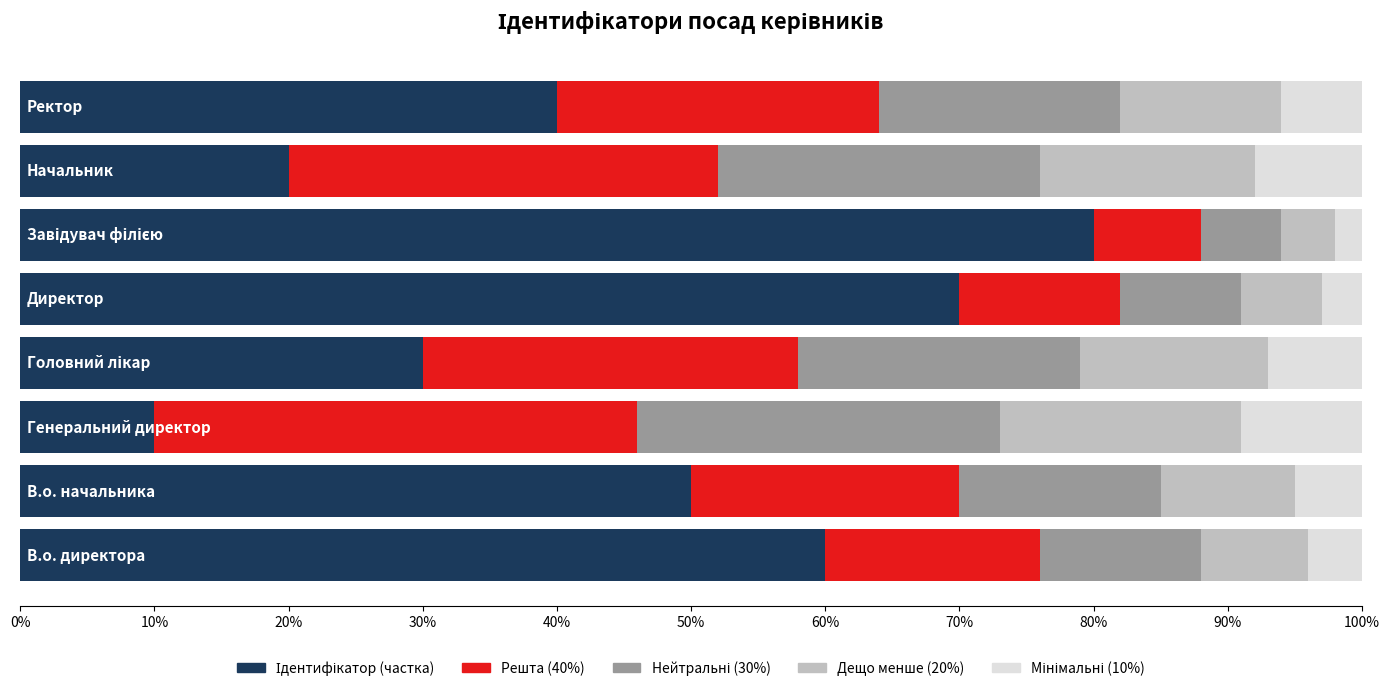

Reading right to left, transcribe all the data shown in this chart.

Ідентифікатор (частка): 0.4	0.2	0.8	0.7	0.3	0.1	0.5	0.6
Решта (40%): 0.2	0.3	0.1	0.1	0.3	0.4	0.2	0.2
Нейтральні (30%): 0.2	0.2	0.1	0.1	0.2	0.3	0.2	0.1
Дещо менше (20%): 0.1	0.2	0.0	0.1	0.1	0.2	0.1	0.1
Мінімальні (10%): 0.1	0.1	0.0	0.0	0.1	0.1	0.1	0.0